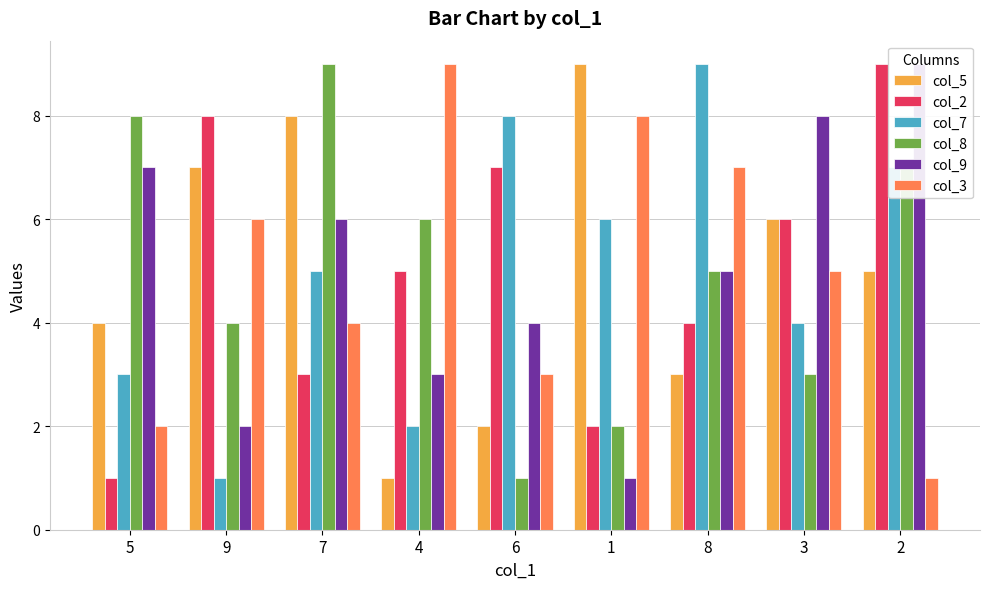

What is the maximum value for col_8?

9